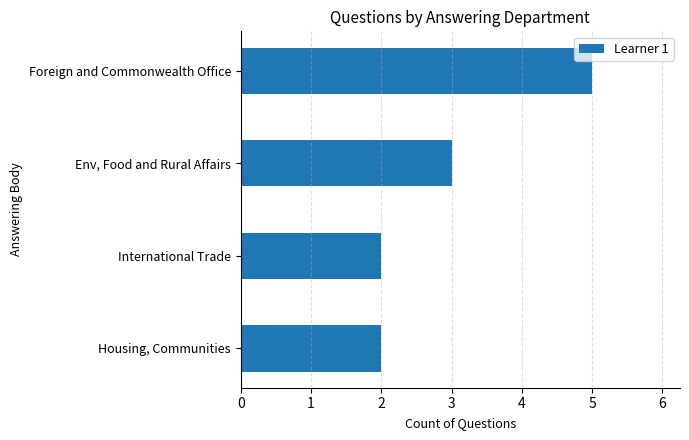

Reading bottom to top, list all the values displayed in this chart.

2	2	3	5